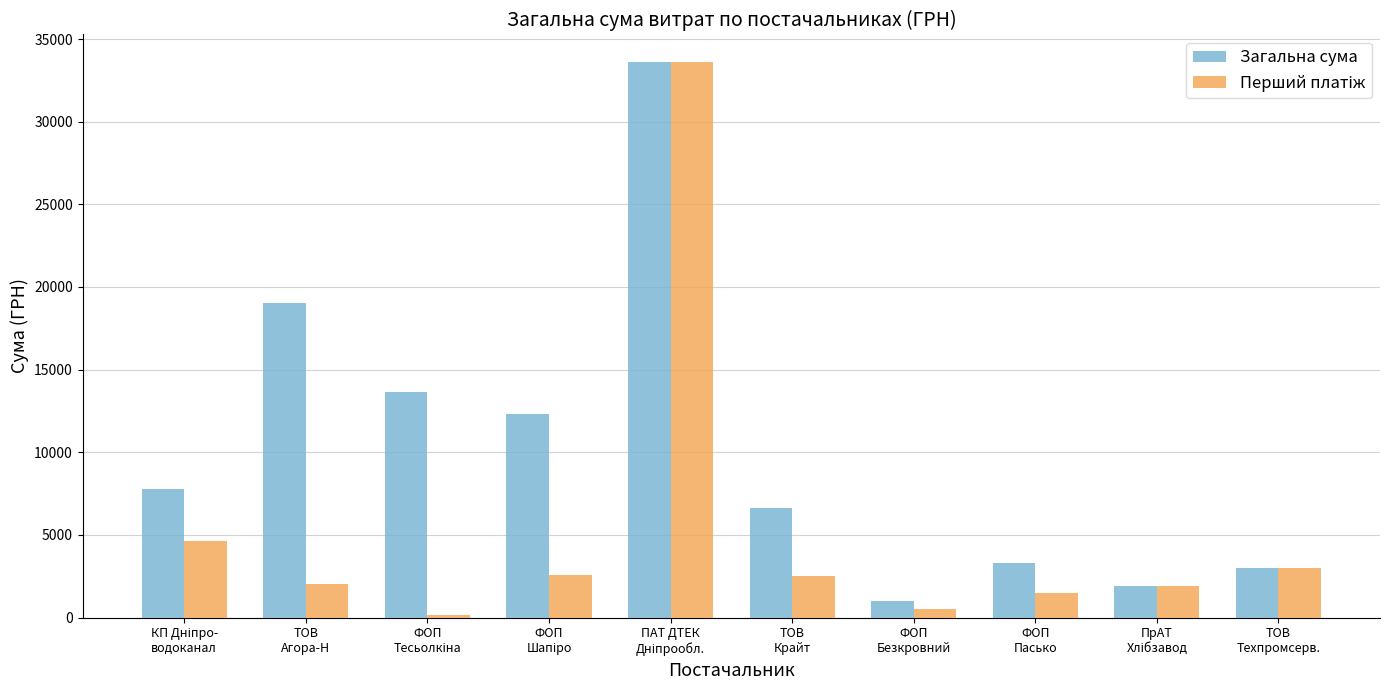

What is the lowest value of the Загальна сума series?

977.0